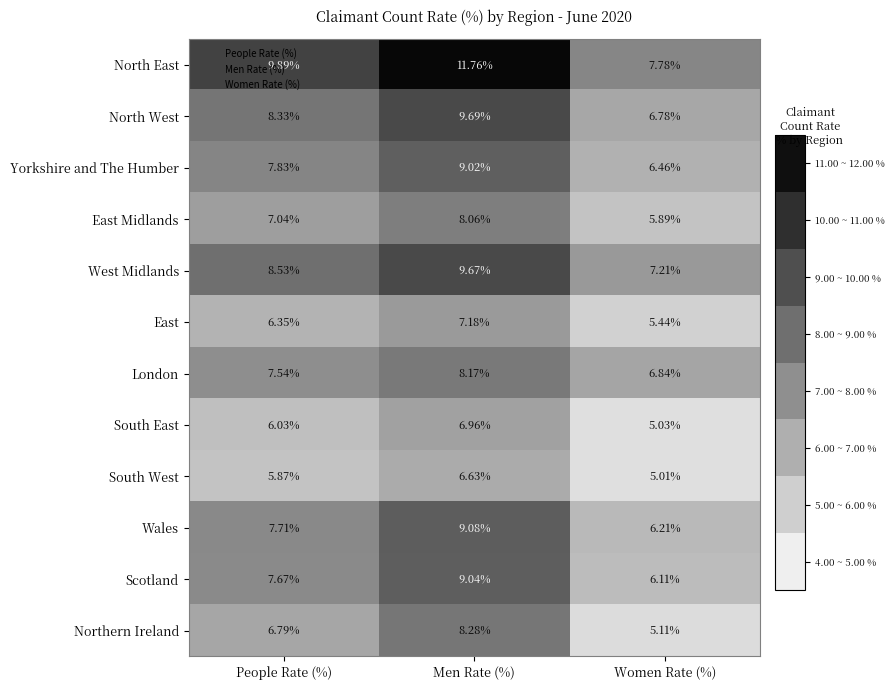

Read the Scotland value at Men Rate (%).

9.0